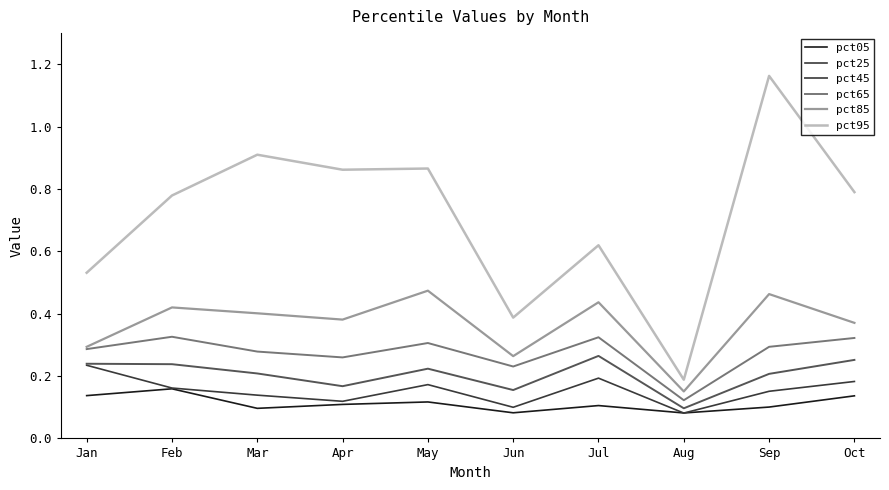

Does the chart display data point markers on the line(s)?

No